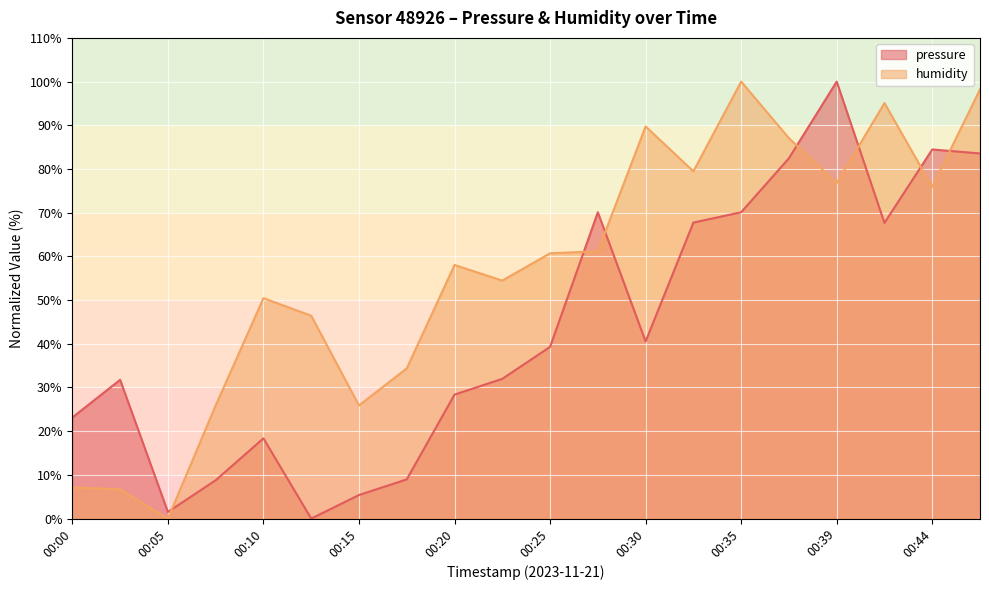

How many times do humidity and pressure cross each other?

7